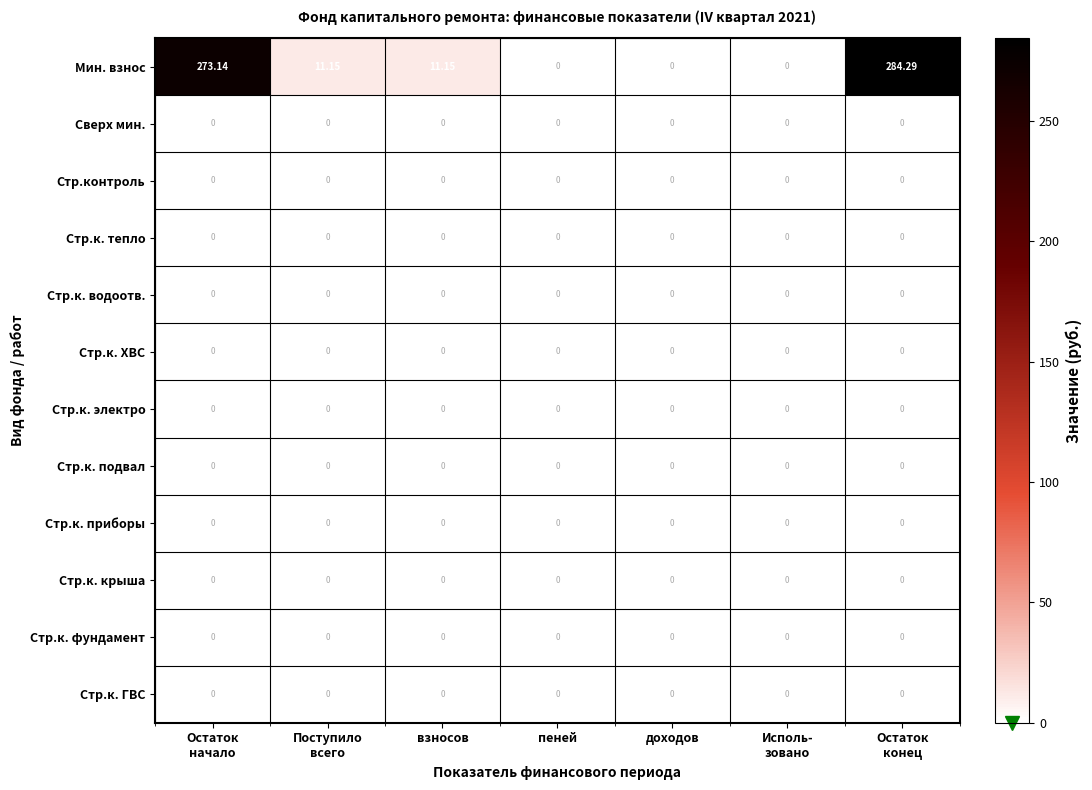

Which series has the largest total across all categories?

Мин. взнос